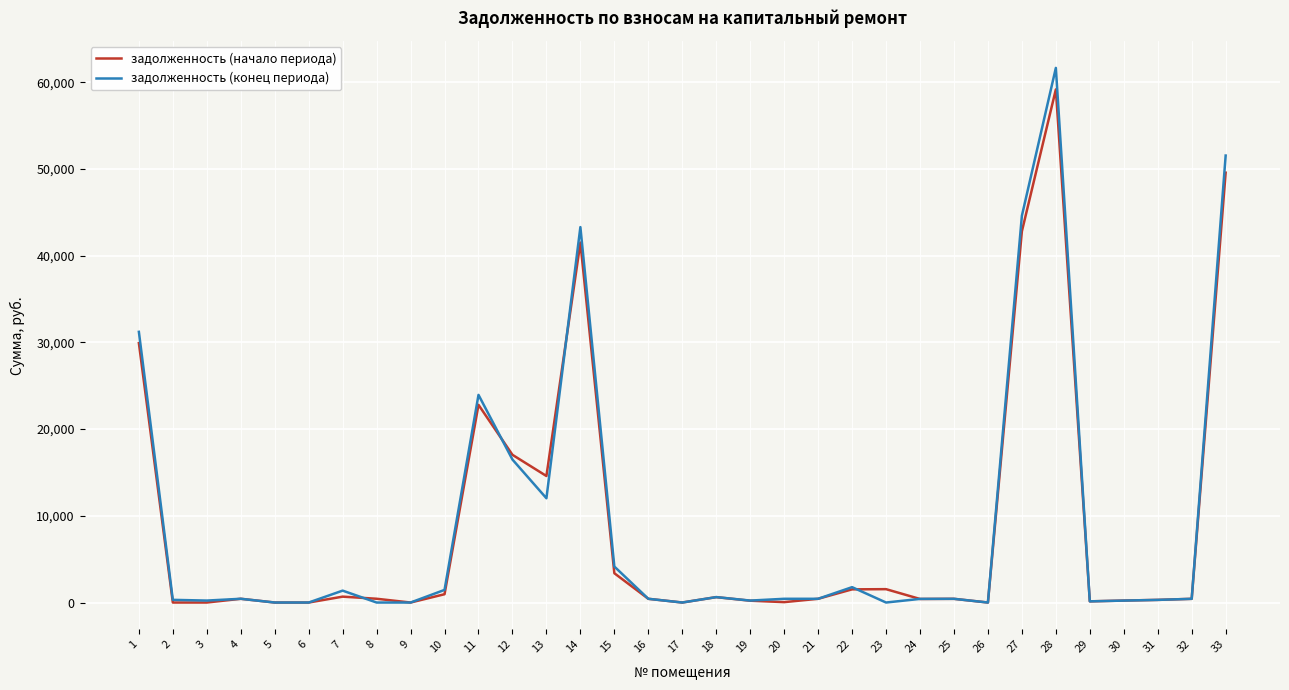

What are all the series names shown in the legend?

задолженность (начало периода), задолженность (конец периода)